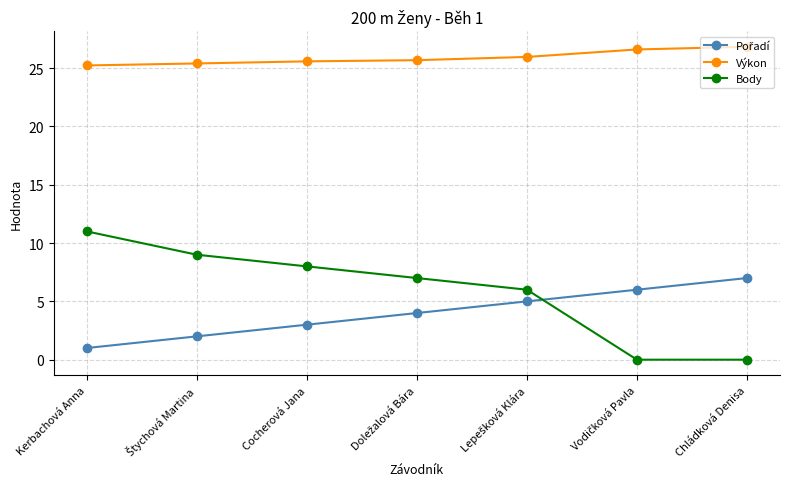

What is the approximate value of Body at Kerbachová Anna?

11.0